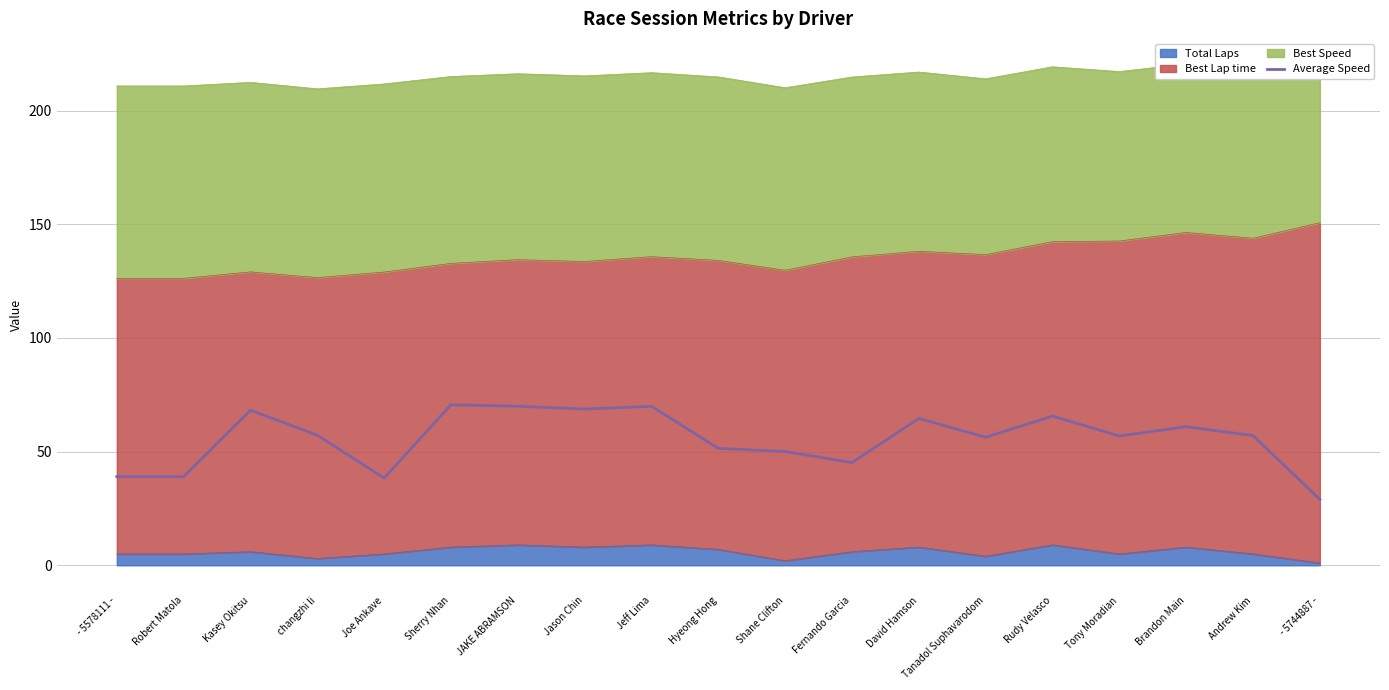

How many data points does each series have?

19